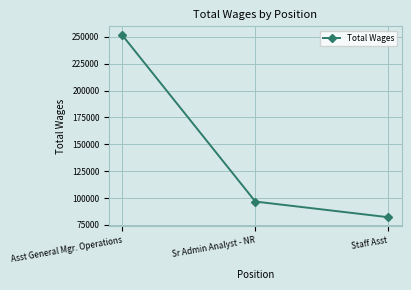

What is the difference between the maximum and minimum values?

169234